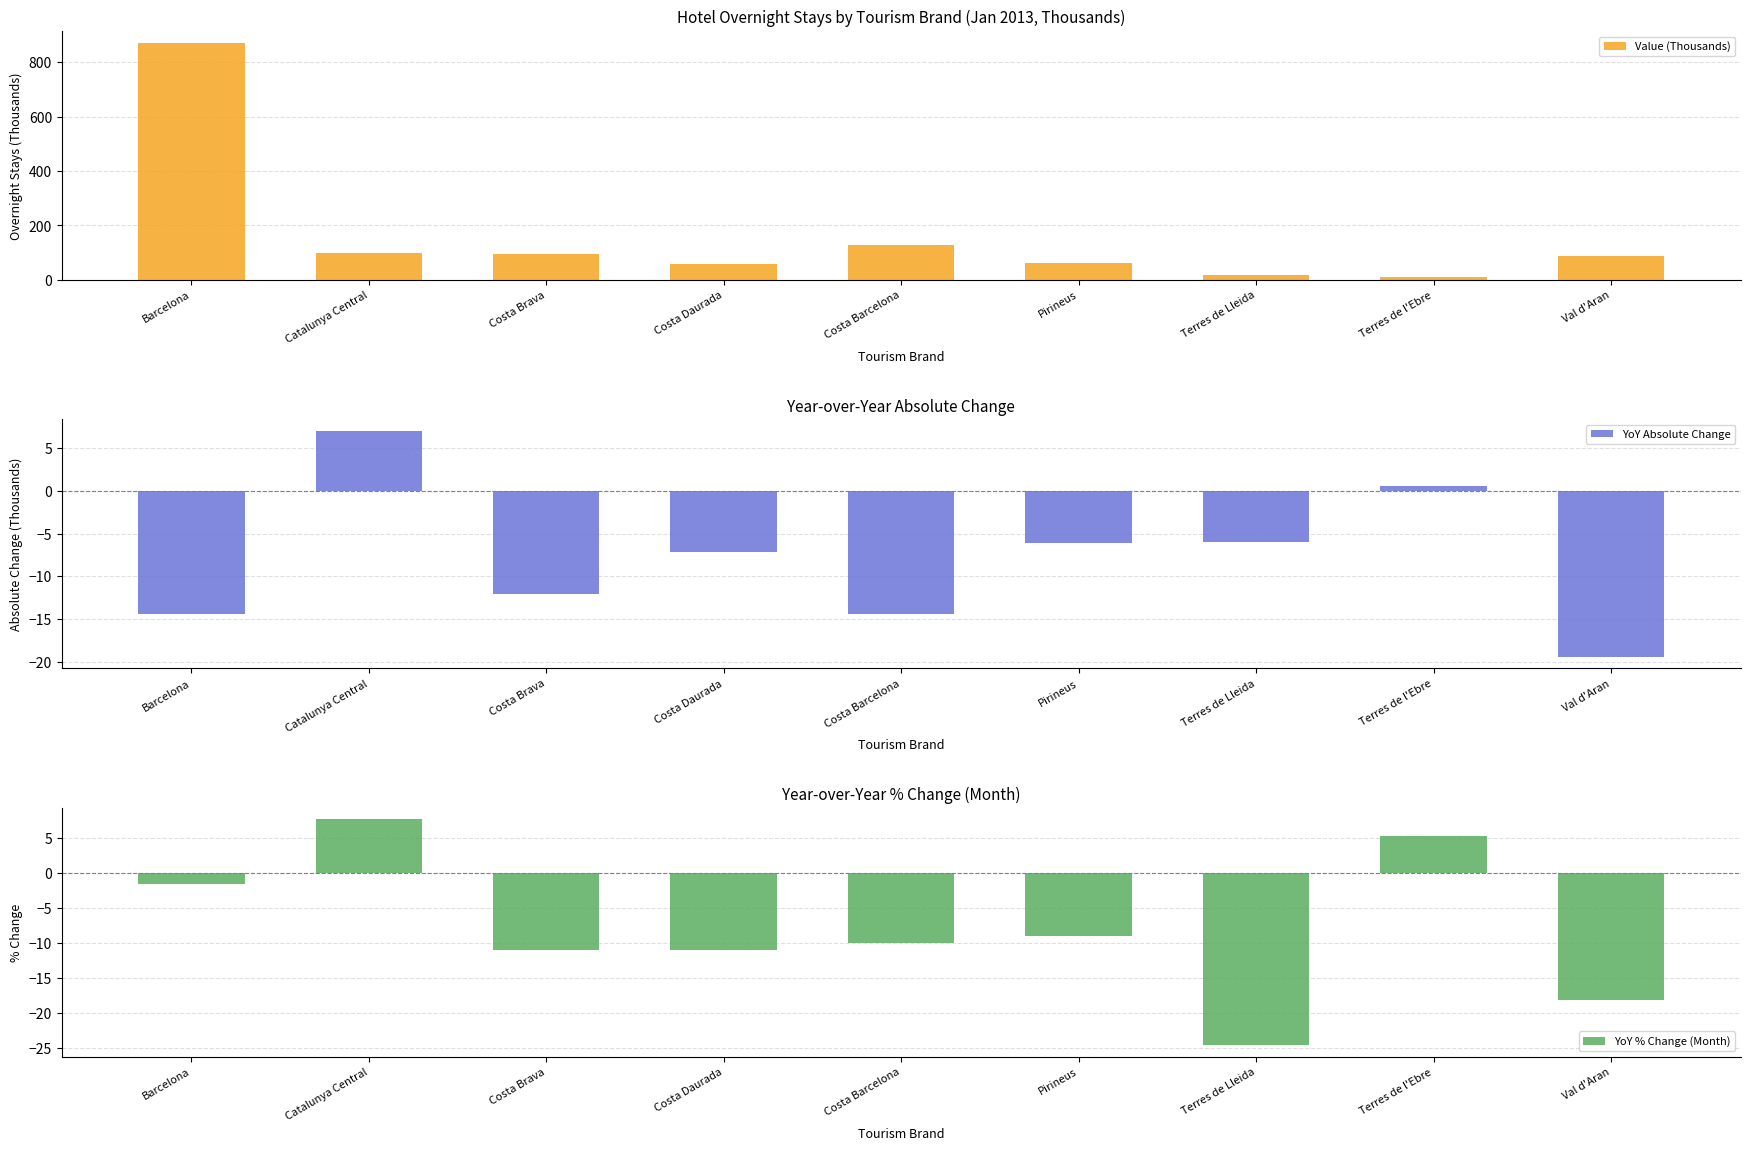

Which series has the largest total across all categories?

Value (Thousands)